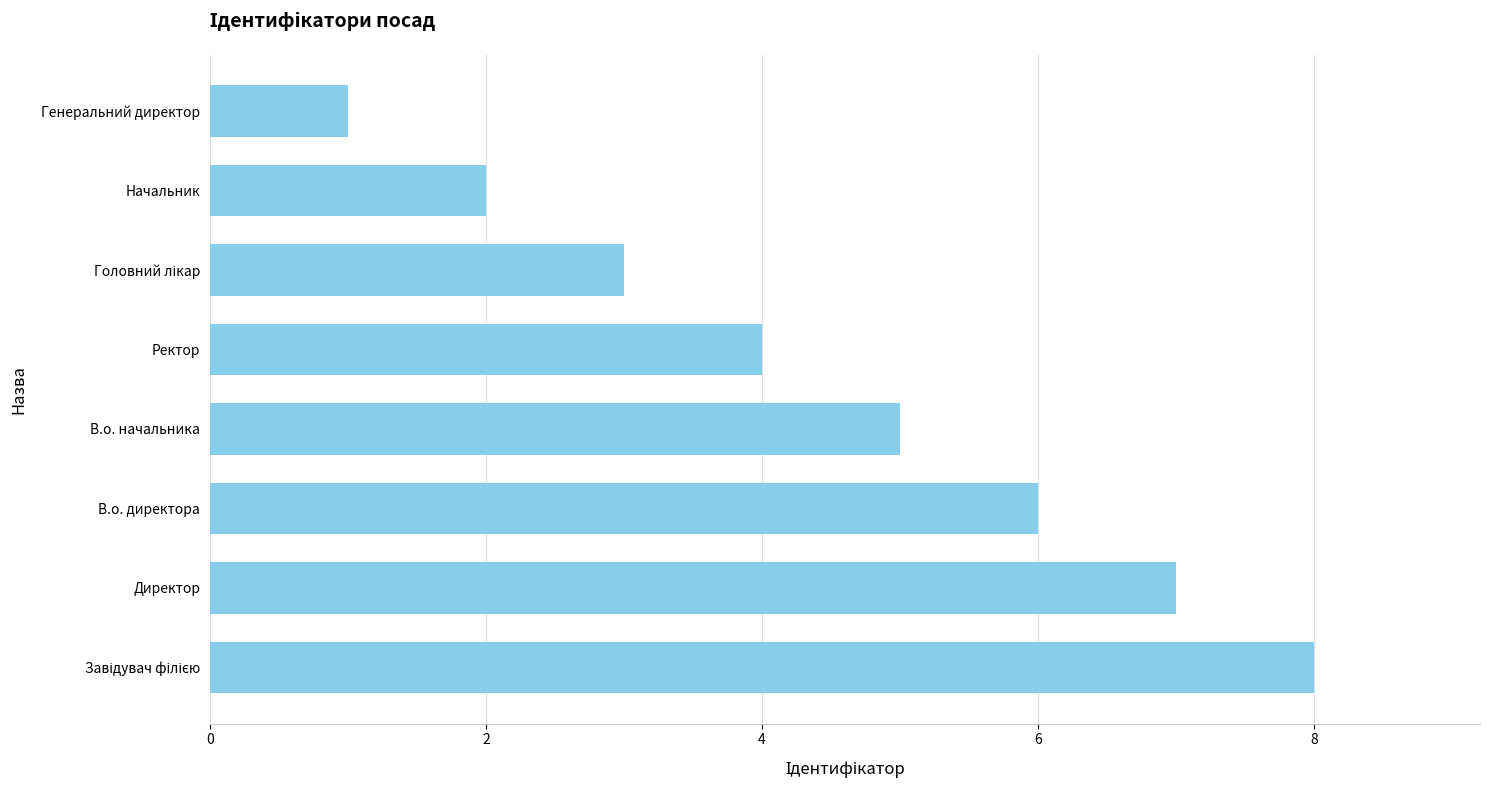

What is the difference between the second highest and minimum values?

6